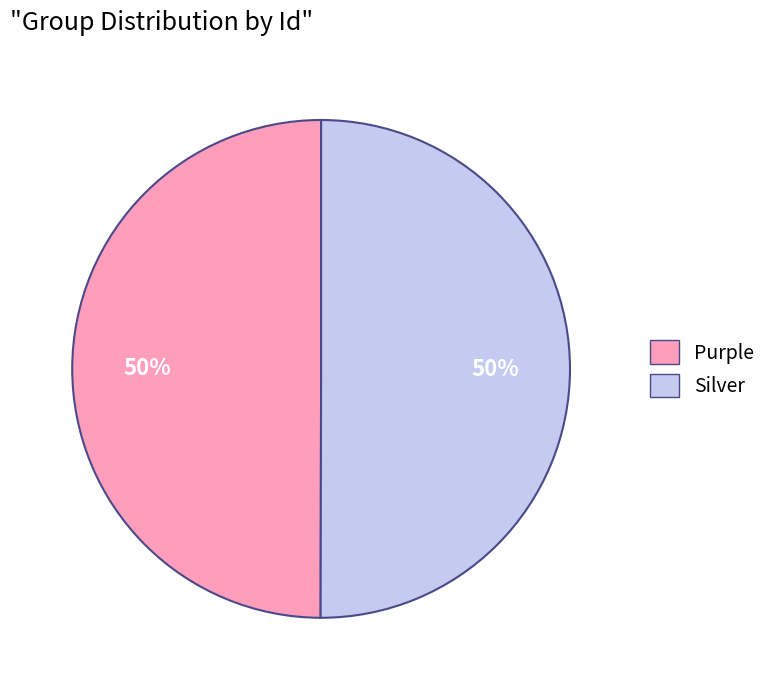

The Purple slice represents 63% of the pie. True or false?

False